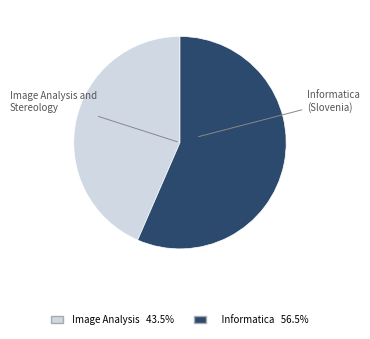

Does any single category account for the majority?

Yes